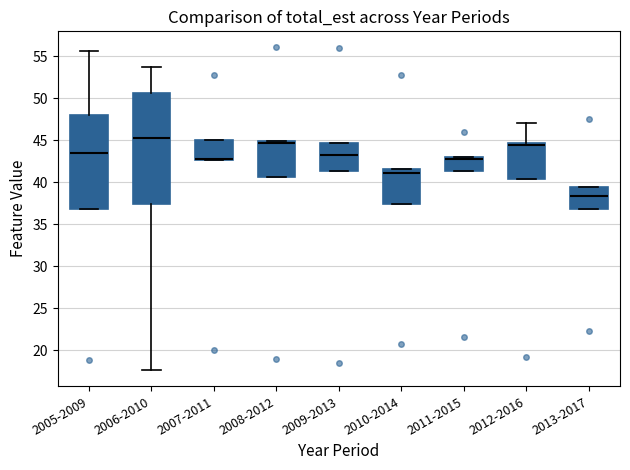

Reading left to right, transcribe this box plot: for each box, give where its median line is, the range the box spans, and where its two whiskers end, as read against the y-axis. The values are not printed on the chart, so give them approximately, as read against the axis.

2005-2009: median 43.5, box 37.0 to 48.0, whiskers 37.0 to 55.5
2006-2010: median 45.5, box 37.5 to 50.5, whiskers 17.5 to 53.5
2007-2011: median 43.0, box 42.5 to 45.0, whiskers 42.5 to 45.0
2008-2012: median 44.5, box 40.5 to 45.0, whiskers 40.5 to 45.0
2009-2013: median 43.0, box 41.5 to 44.5, whiskers 41.5 to 44.5
2010-2014: median 41.0, box 37.5 to 41.5, whiskers 37.5 to 41.5
2011-2015: median 43.0 (just below the box's upper edge), box 41.5 to 43.0, whiskers 41.5 to 43.0
2012-2016: median 44.5 (drawn on the box's upper edge), box 40.5 to 44.5, whiskers 40.5 to 47.0
2013-2017: median 38.5, box 37.0 to 39.5, whiskers 37.0 to 39.5